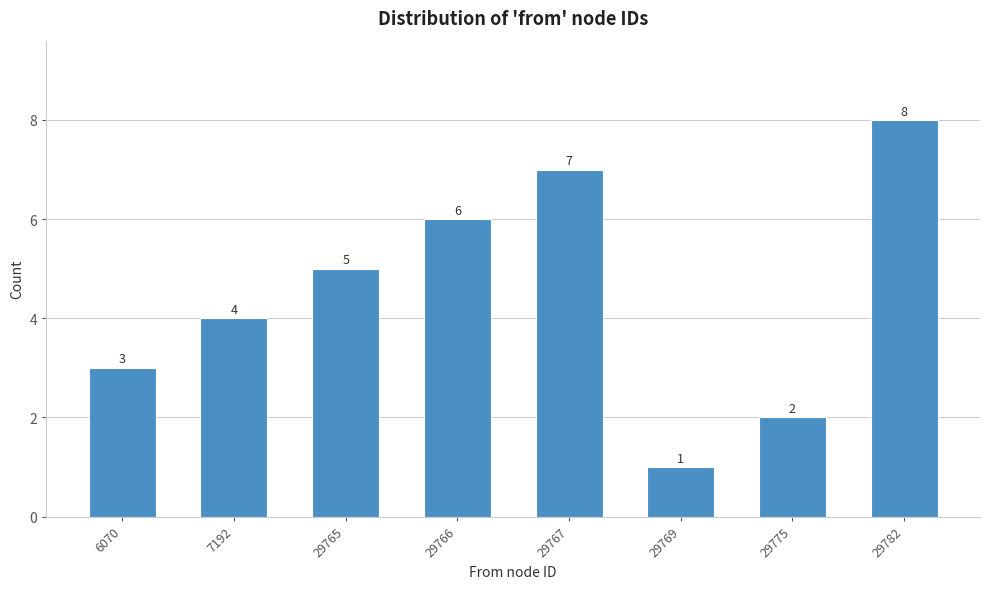

Reading right to left, extract all data points from this chart.

29782=8	29775=2	29769=1	29767=7	29766=6	29765=5	7192=4	6070=3